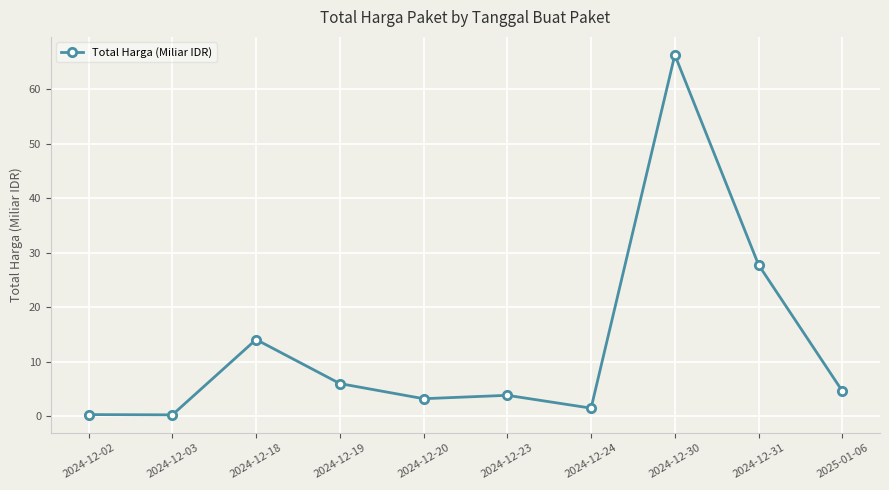

What is the difference between the second highest and second lowest values?

27.5